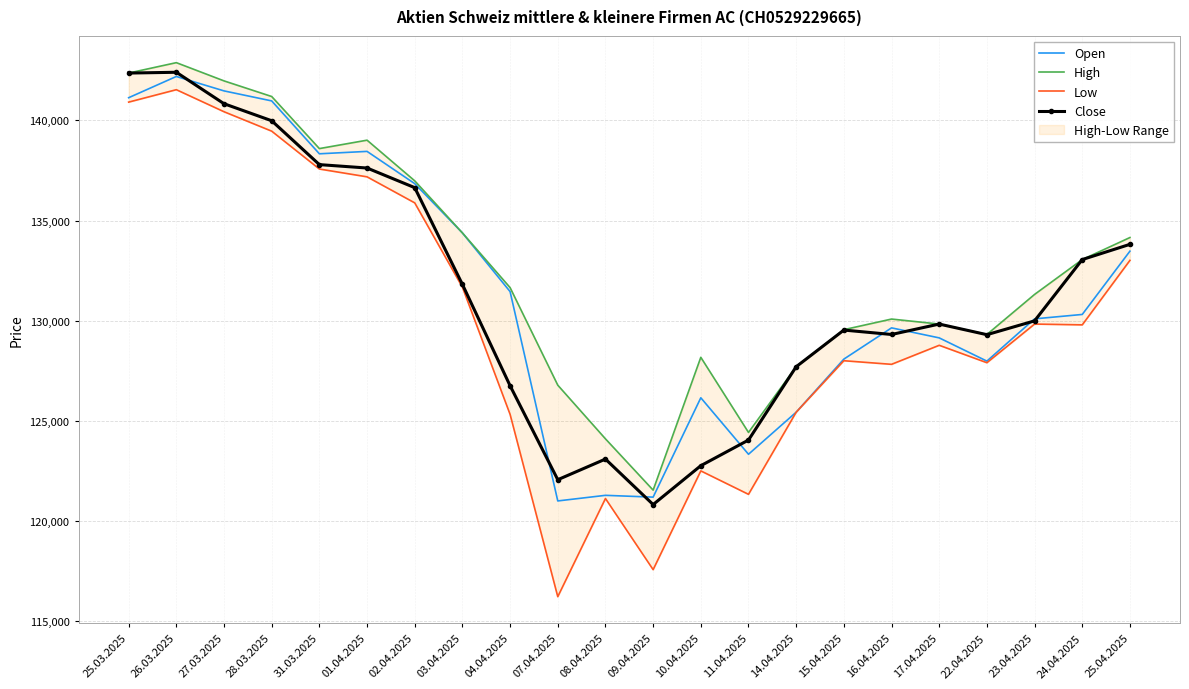

True or false: Open has a value of 131450 at 04.04.2025.

True